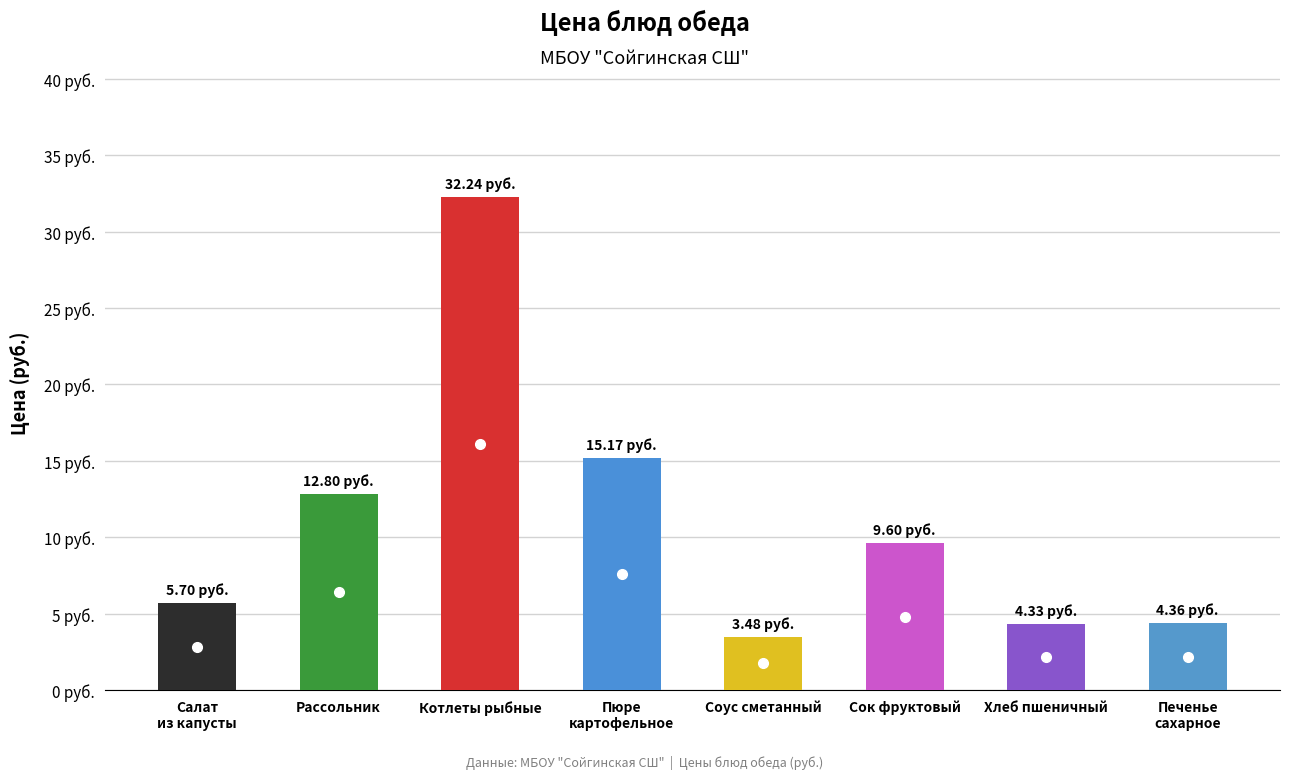

What is the change in value from Салат
из капусты to Рассольник?

+7.1